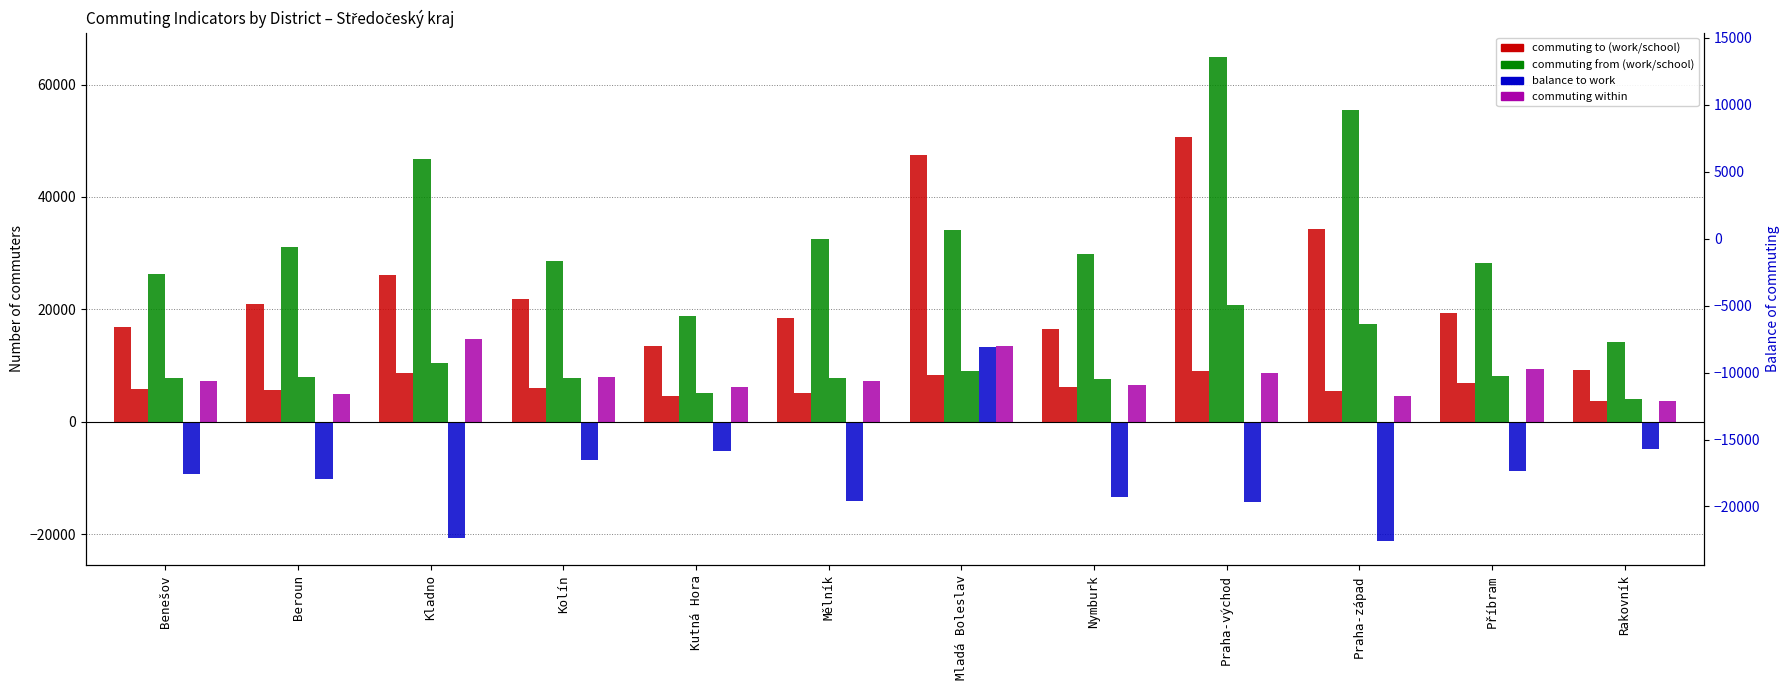

List the labels in order of to work (commuting from) value, largest first.

Praha-východ, Praha-západ, Kladno, Mladá Boleslav, Mělník, Beroun, Nymburk, Kolín, Příbram, Benešov, Kutná Hora, Rakovník